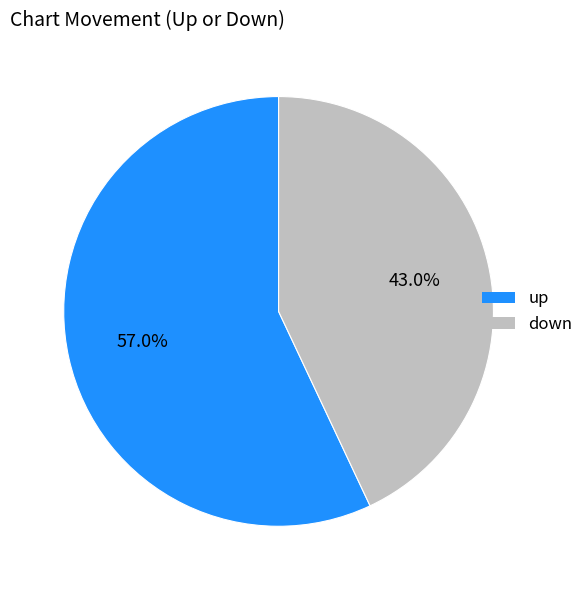

Rank the categories by value from highest to lowest.

up, down